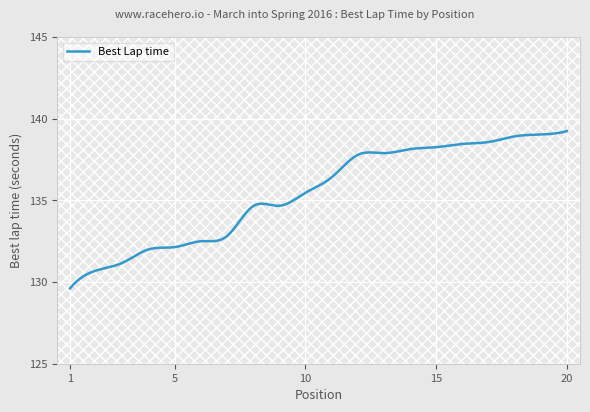

What is the smallest value displayed?

129.6